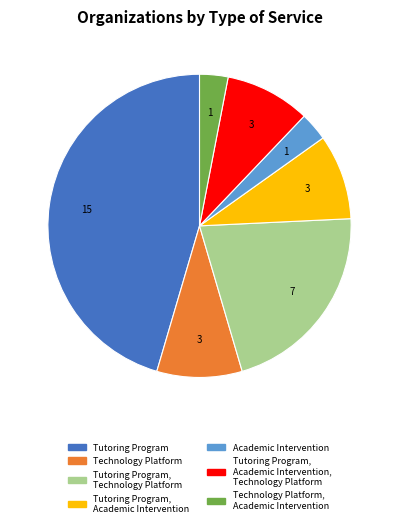

Is there a majority slice in this chart?

No